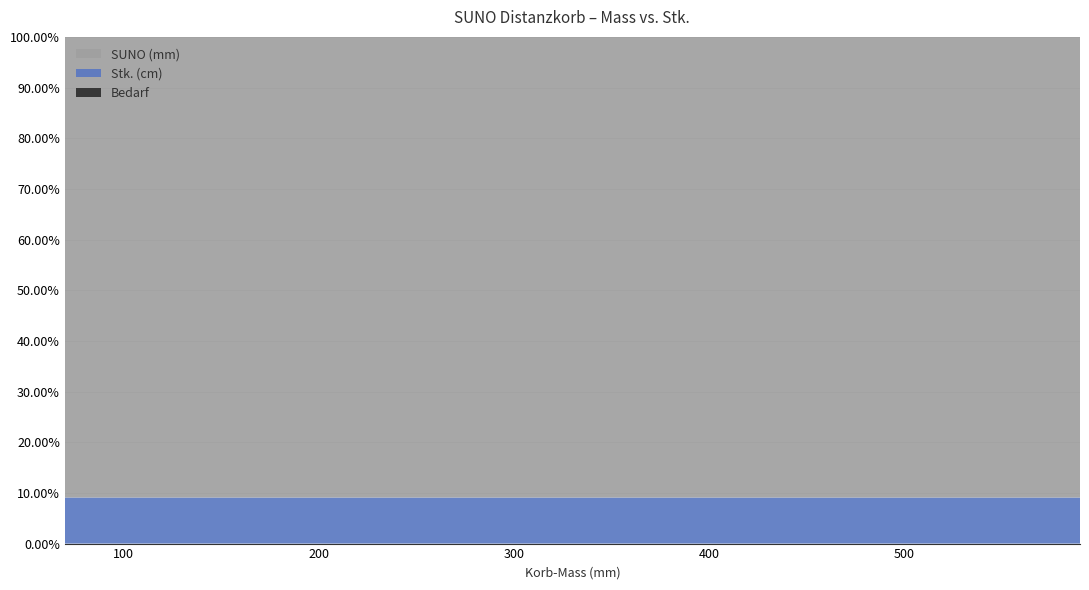

Reading right to left, list all the values displayed in this chart.

SUNO (mm): 590	580	570	560	550	540	530	520	510	500	480	460	440	420	400	380	360	340	320	300	280	260	240	220	200	190	180	170	160	150	140	130	120	110	100	90	80	70
Stk. (cm): 59	58	57	56	55	54	53	52	51	50	48	46	44	42	40	38	36	34	32	30	28	26	24	22	20	19	18	17	16	15	14	13	12	11	10	9	8	7
Bedarf: 0	0	0	0	0	0	0	0	0	0	0	0	0	0	0	0	0	0	0	0	0	0	0	0	0	0	0	0	0	0	0	0	0	0	0	0	0	0